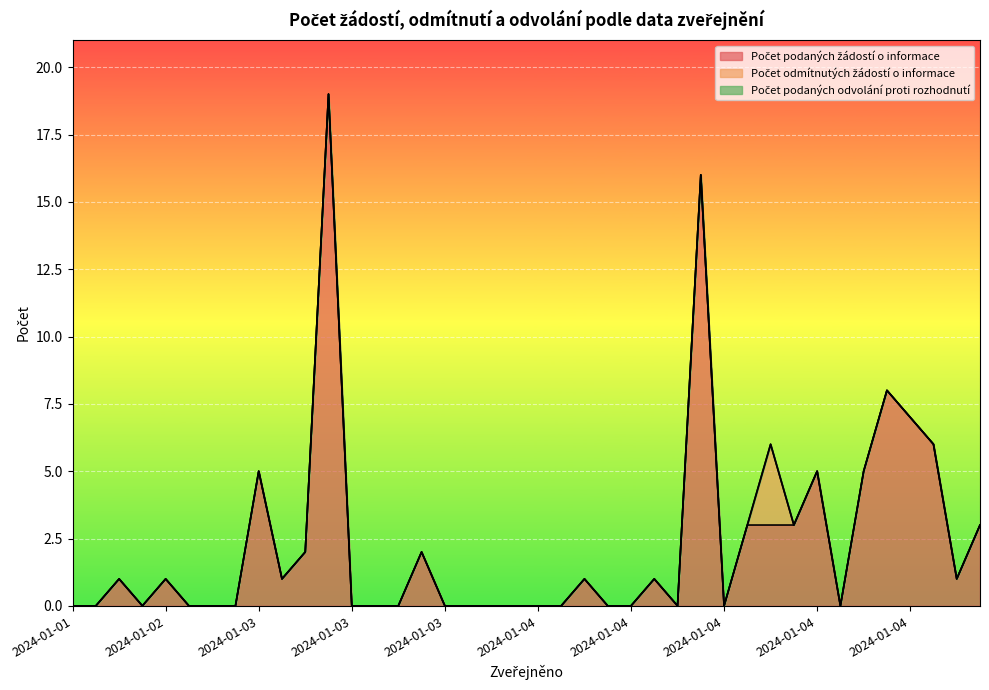

List the series in order of their peak value, highest first.

Počet podaných žádostí o informace, Počet odmítnutých žádostí o informace, Počet podaných odvolání proti rozhodnutí